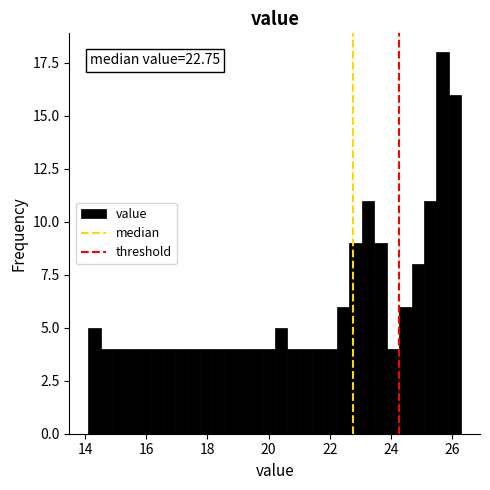

Around what value on the x-axis is the tallest bar? Give the approximate position of its centre, as read against the axis.

25.6